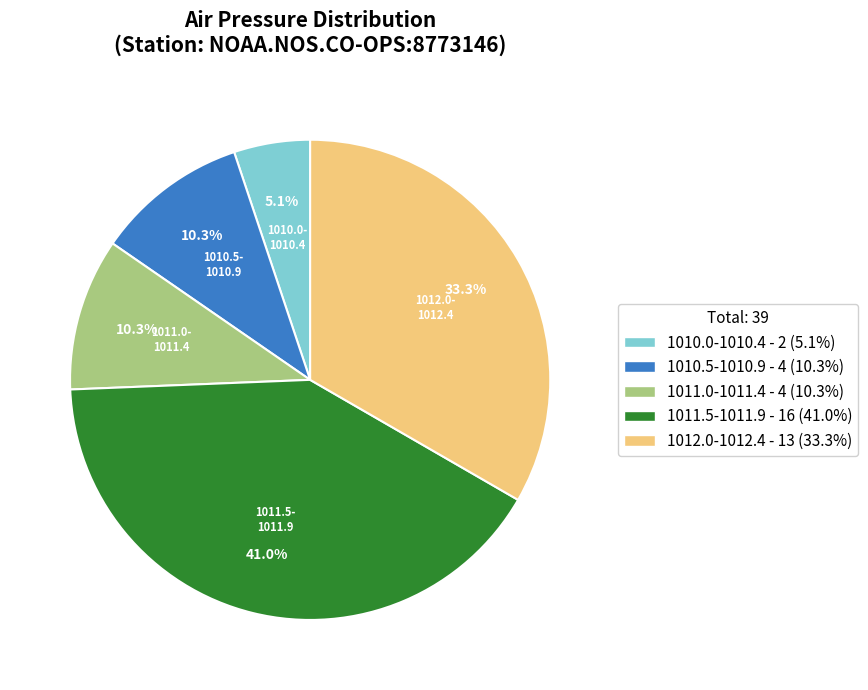

Is there a majority slice in this chart?

No